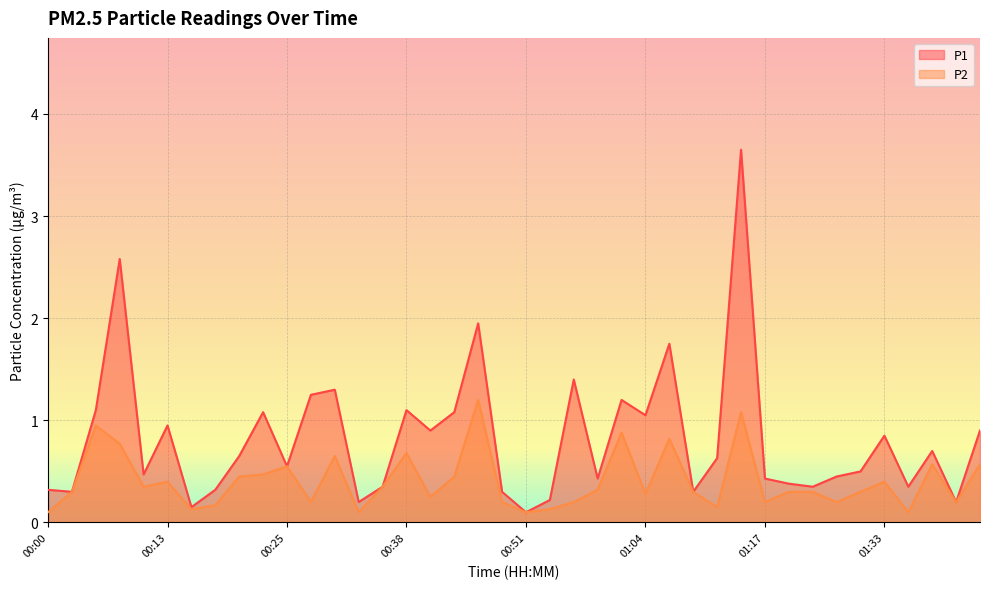

Between 00:25 and 01:33, which is larger?

01:33